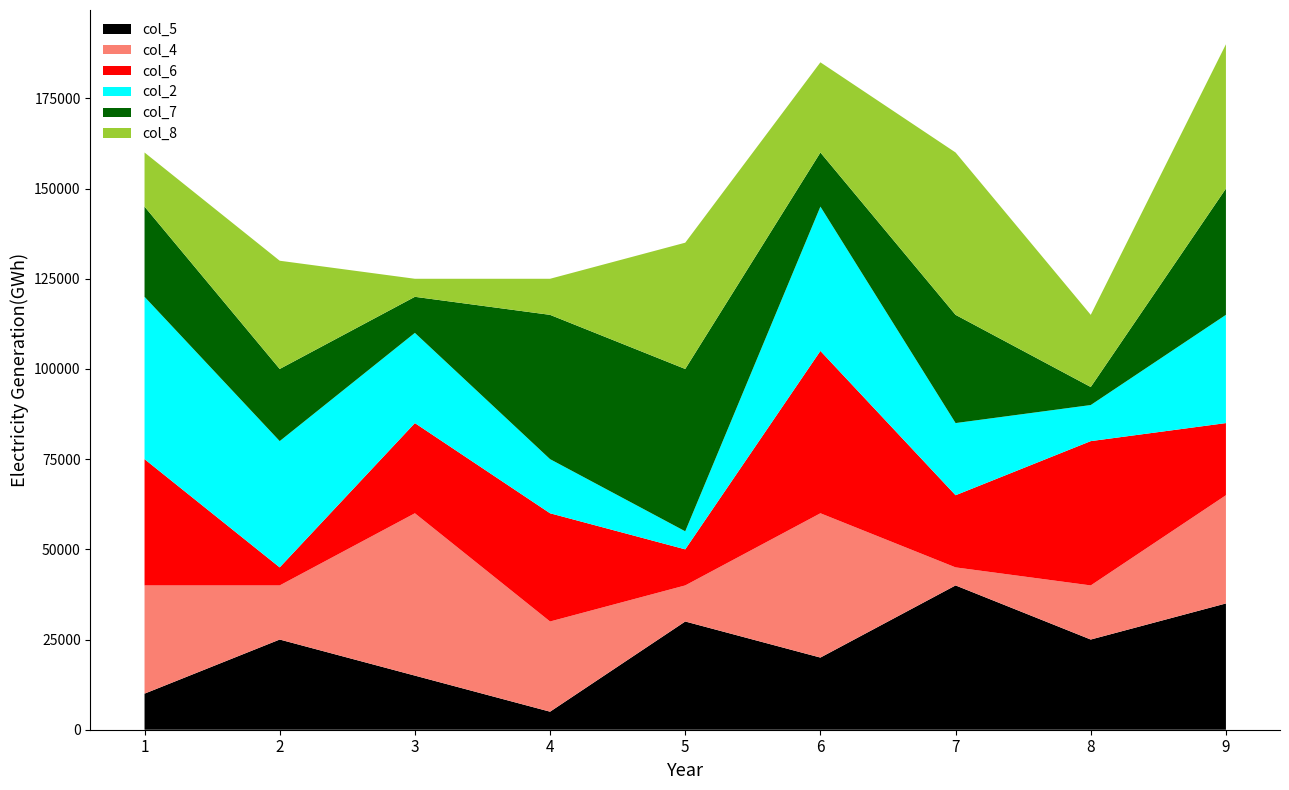

What is the total value across all series at 5?

135000